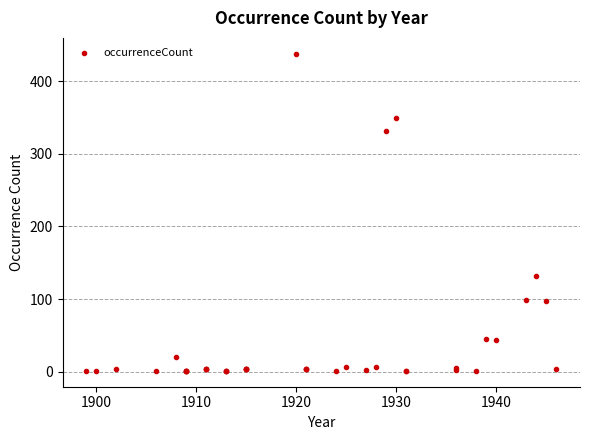

What Y value in the scatter plot is closest to 219?

132